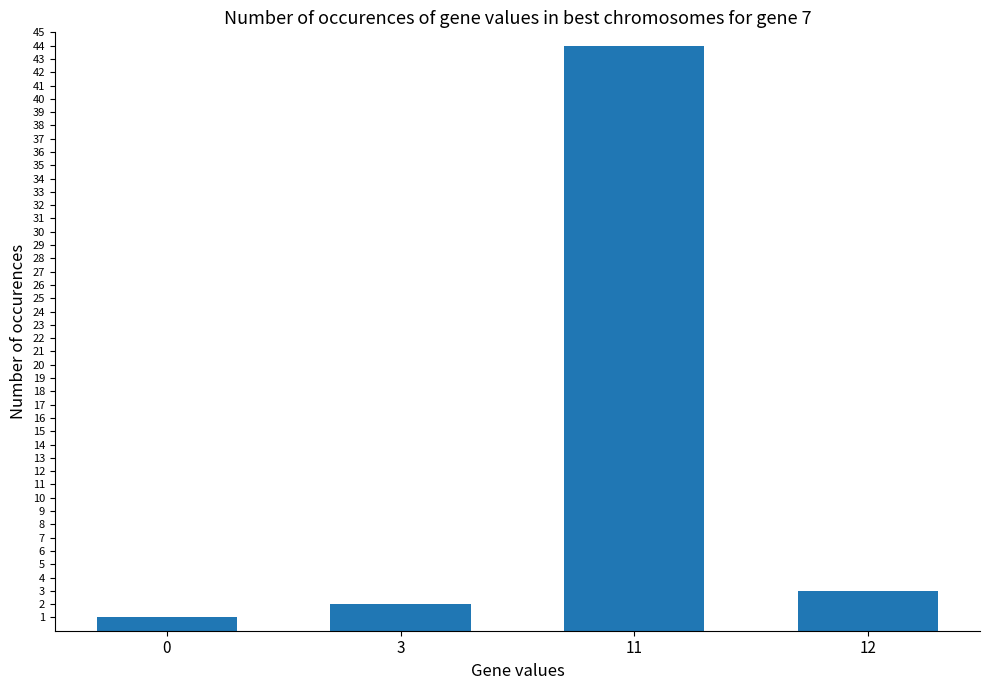

Where does the data first go above 3?

11